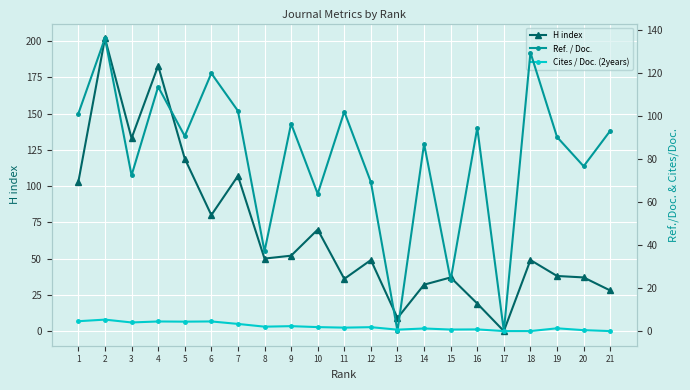

What is the average value of the H index series?

68